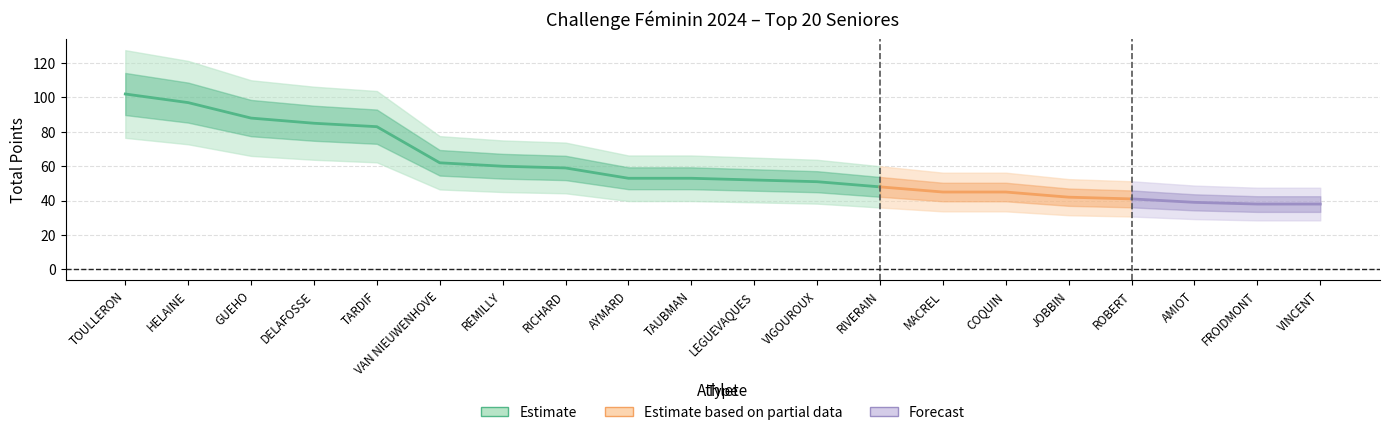

What is the difference between the maximum and minimum values in the Total Points series?

64